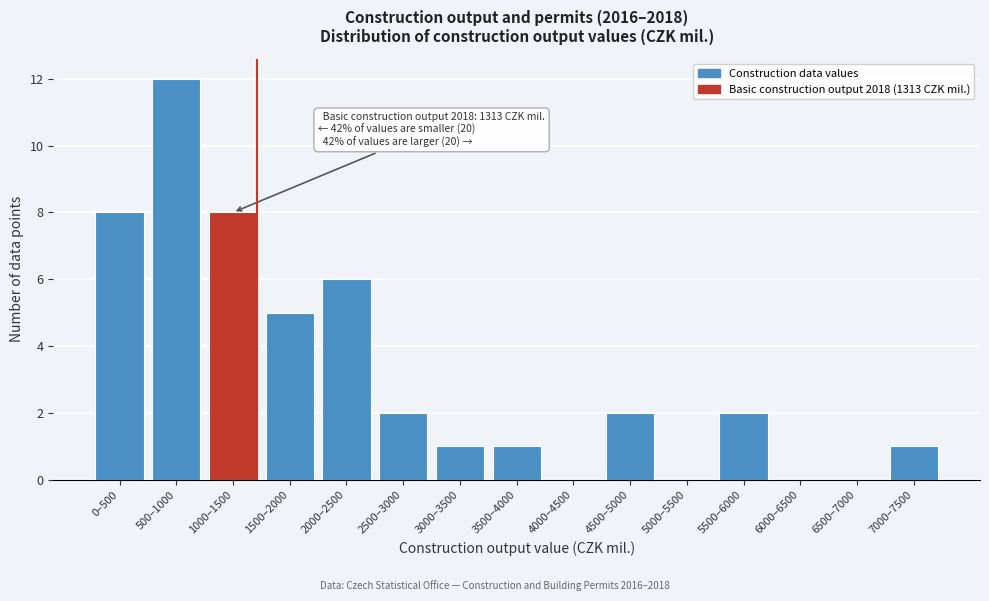

Reading right to left, transcribe all the data shown in this chart.

7000–7500=1	6500–7000=0	6000–6500=0	5500–6000=2	5000–5500=0	4500–5000=2	4000–4500=0	3500–4000=1	3000–3500=1	2500–3000=2	2000–2500=6	1500–2000=5	1000–1500=8	500–1000=12	0–500=8